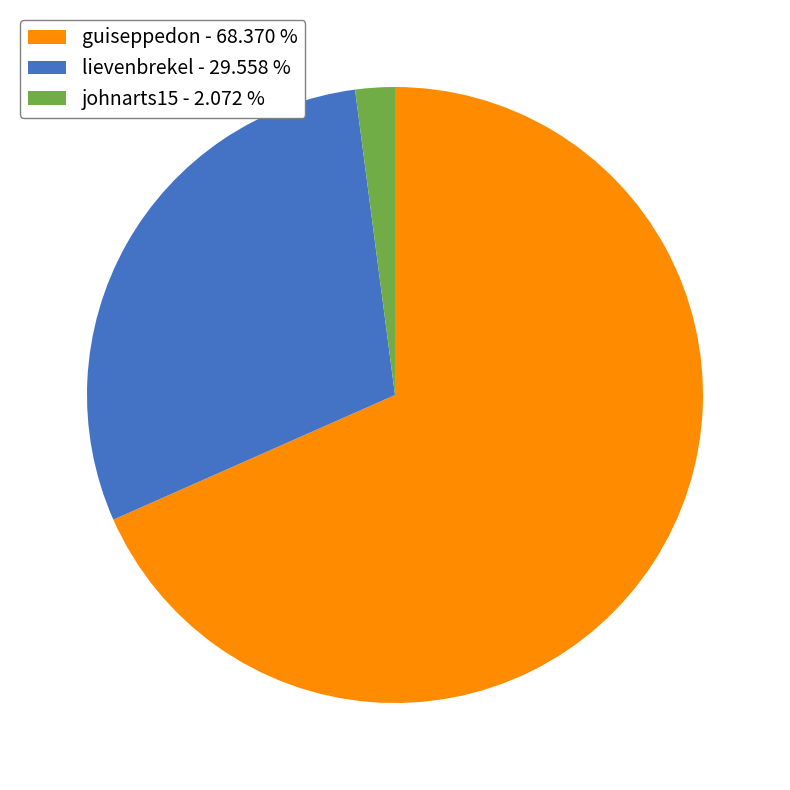

What is the majority slice?

guiseppedon